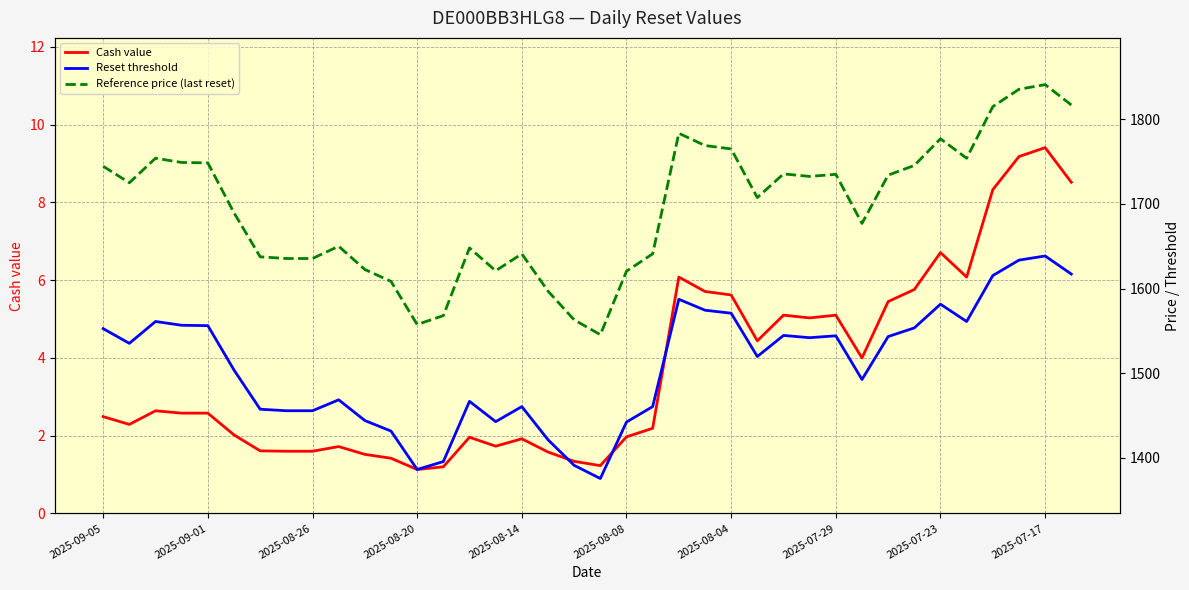

Is it true that Cash value equals 9.4 at 2025-07-17?

True